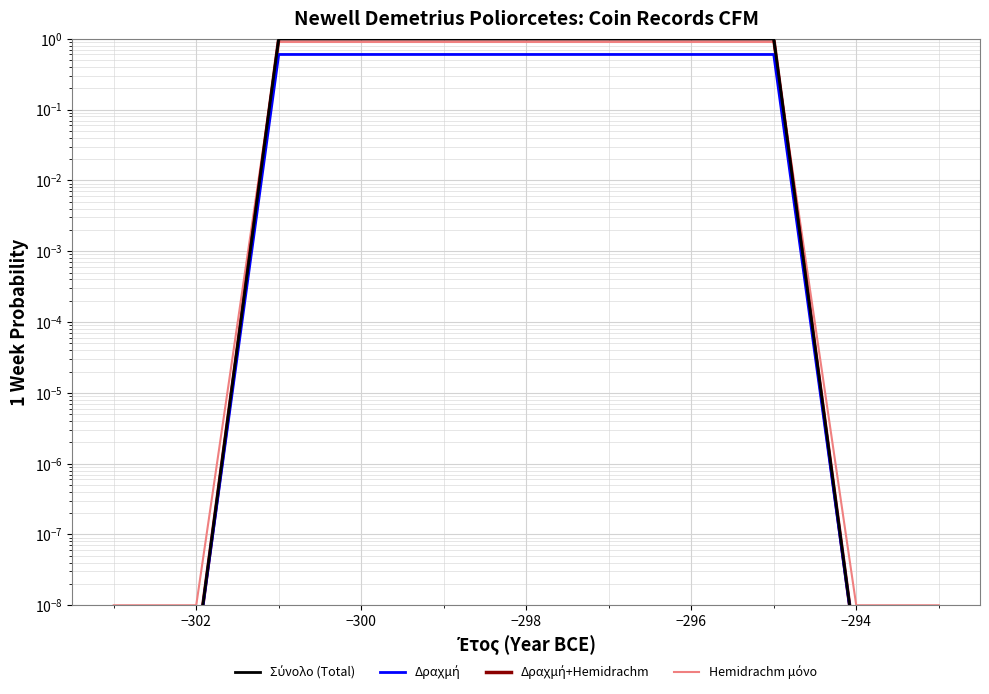

List the series in order of their peak value, lowest first.

Δραχμή, Hemidrachm μόνο, Σύνολο (Total), Δραχμή+Hemidrachm